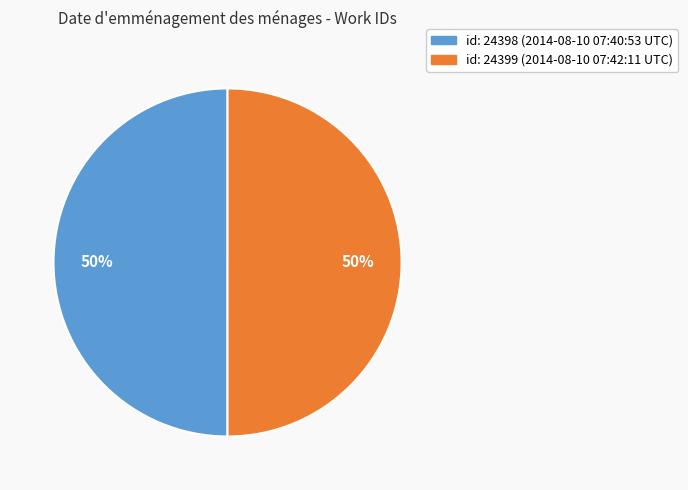

To the nearest percent, what is the average slice percentage?

50%